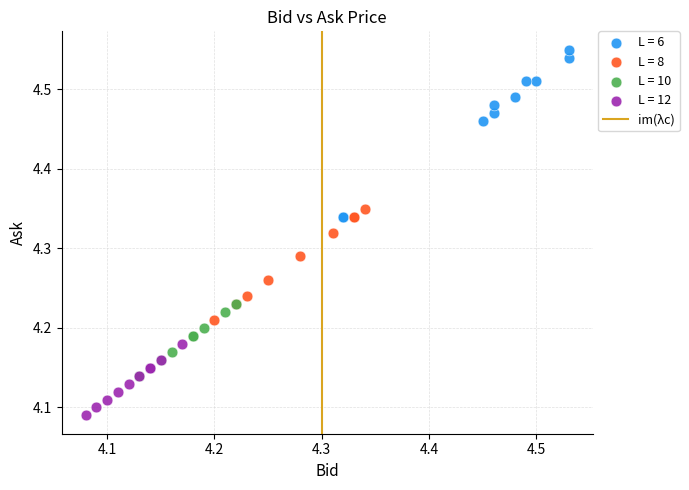

Which series has the largest Y range (max minus min)?

L = 6